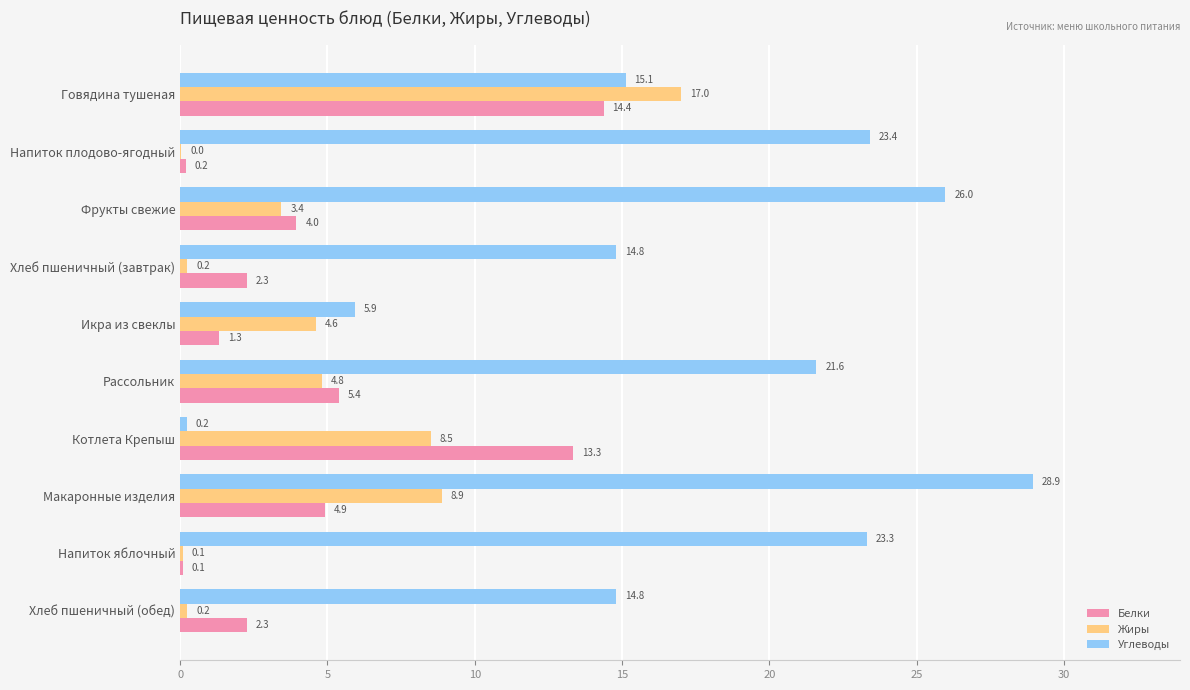

How many data points in Углеводы are above 21?

5